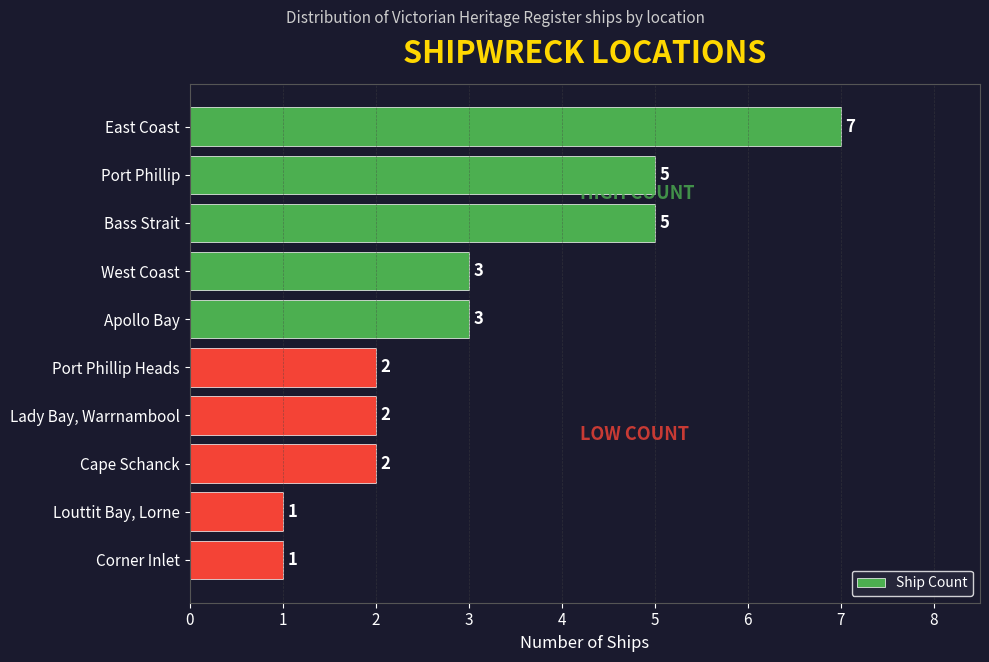

Which has a higher value, Port Phillip Heads or Corner Inlet?

Port Phillip Heads